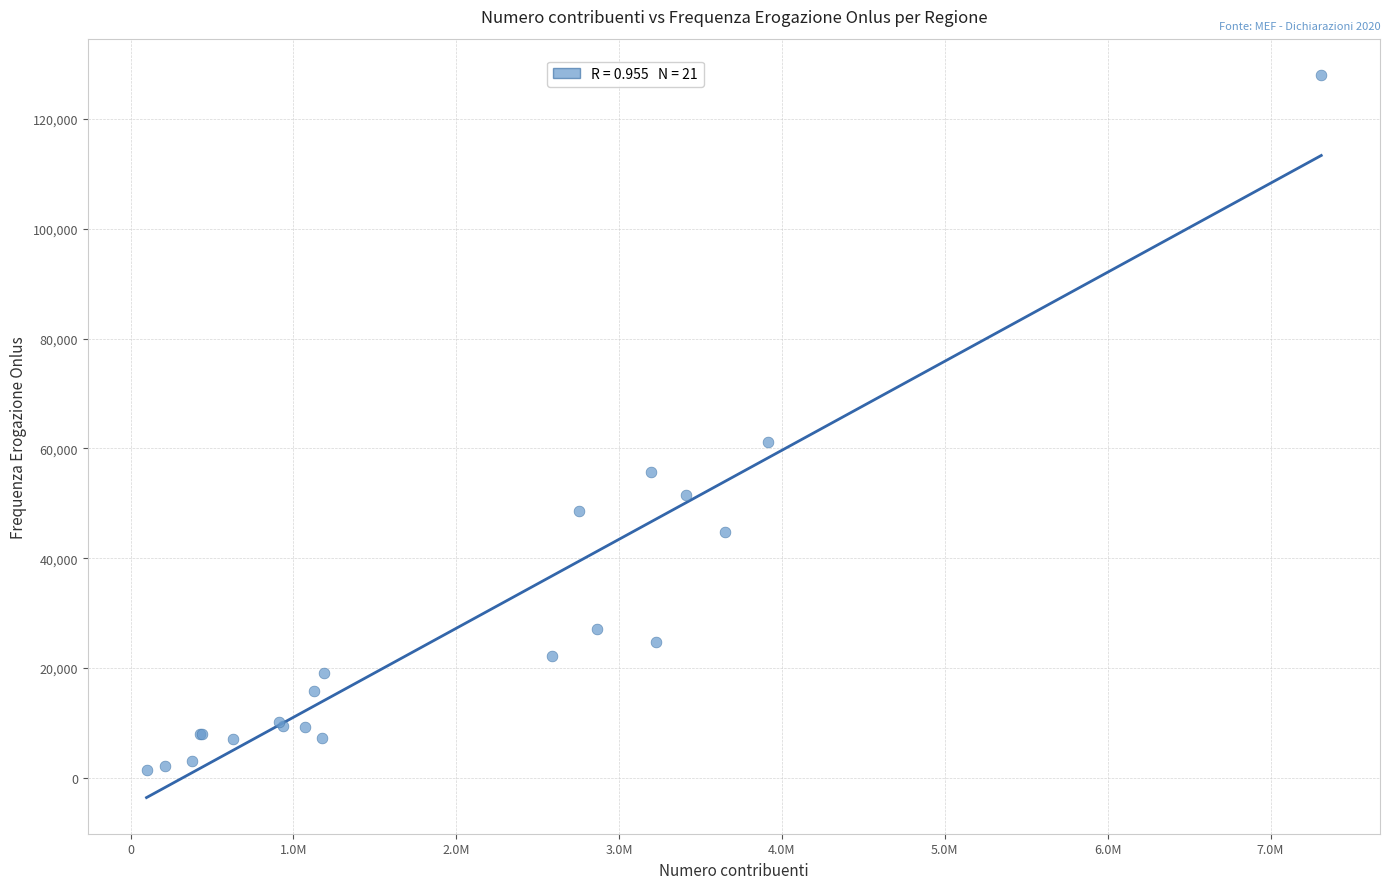

What Y value in the scatter plot is closest to 64741?

61151